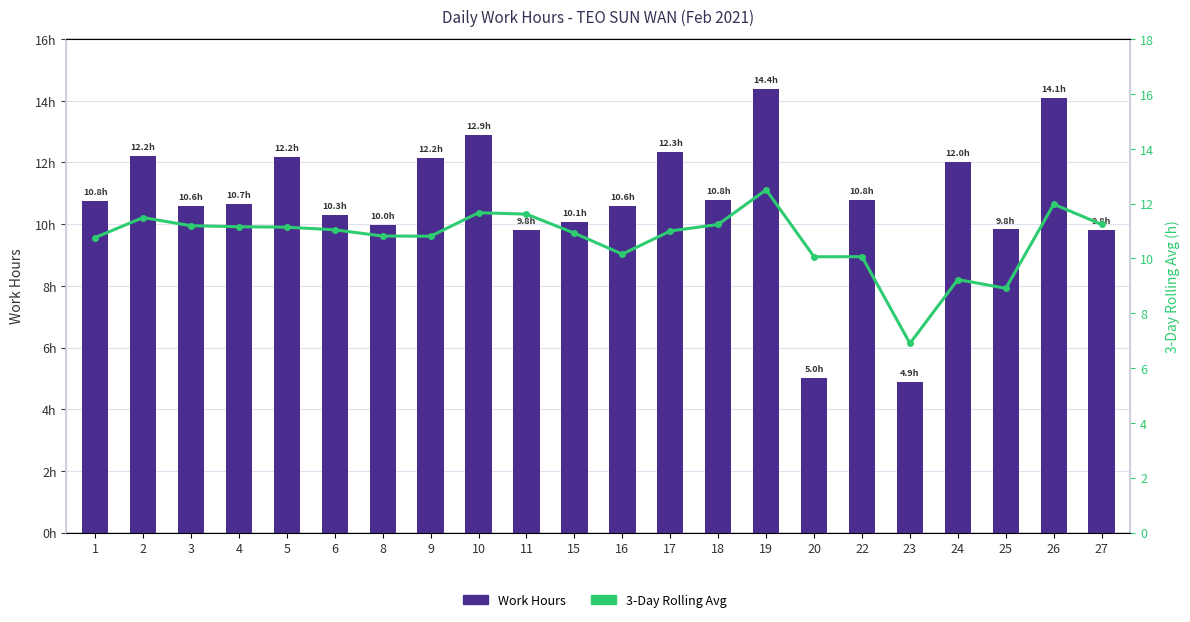

What is the value of the Work Hours bar at the 22nd from the left?

9.8